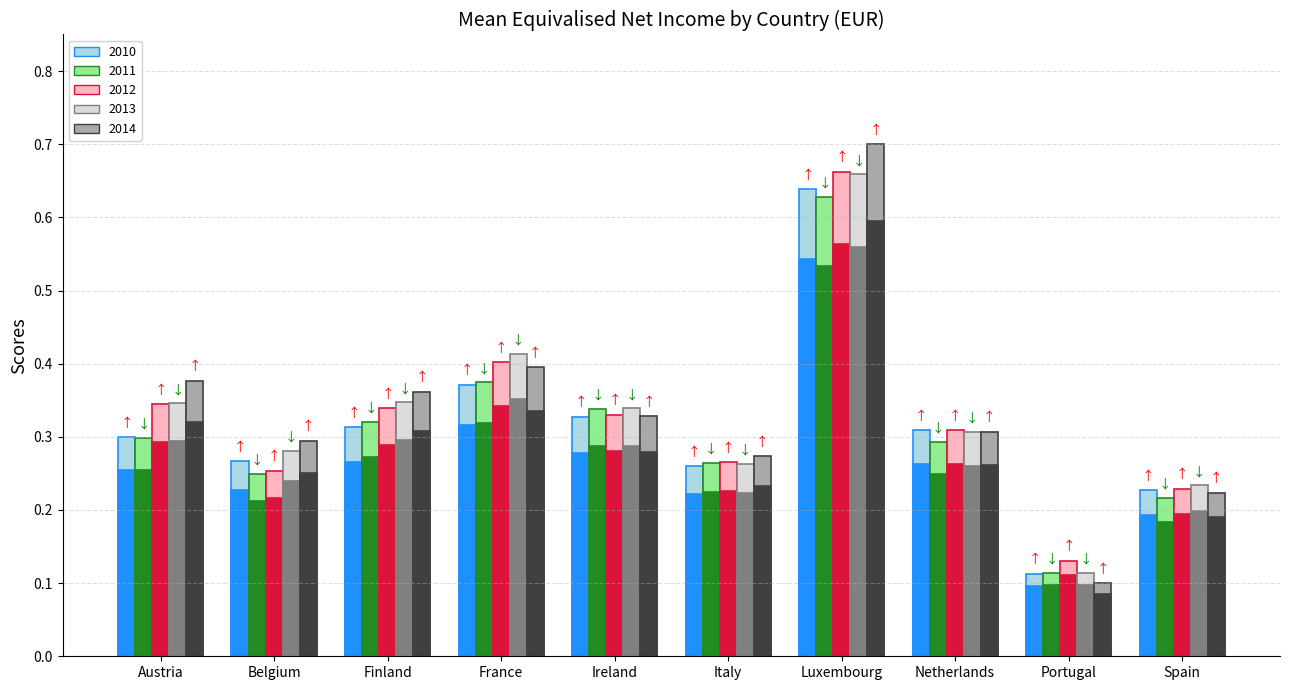

Which series has the largest total across all categories?

2014